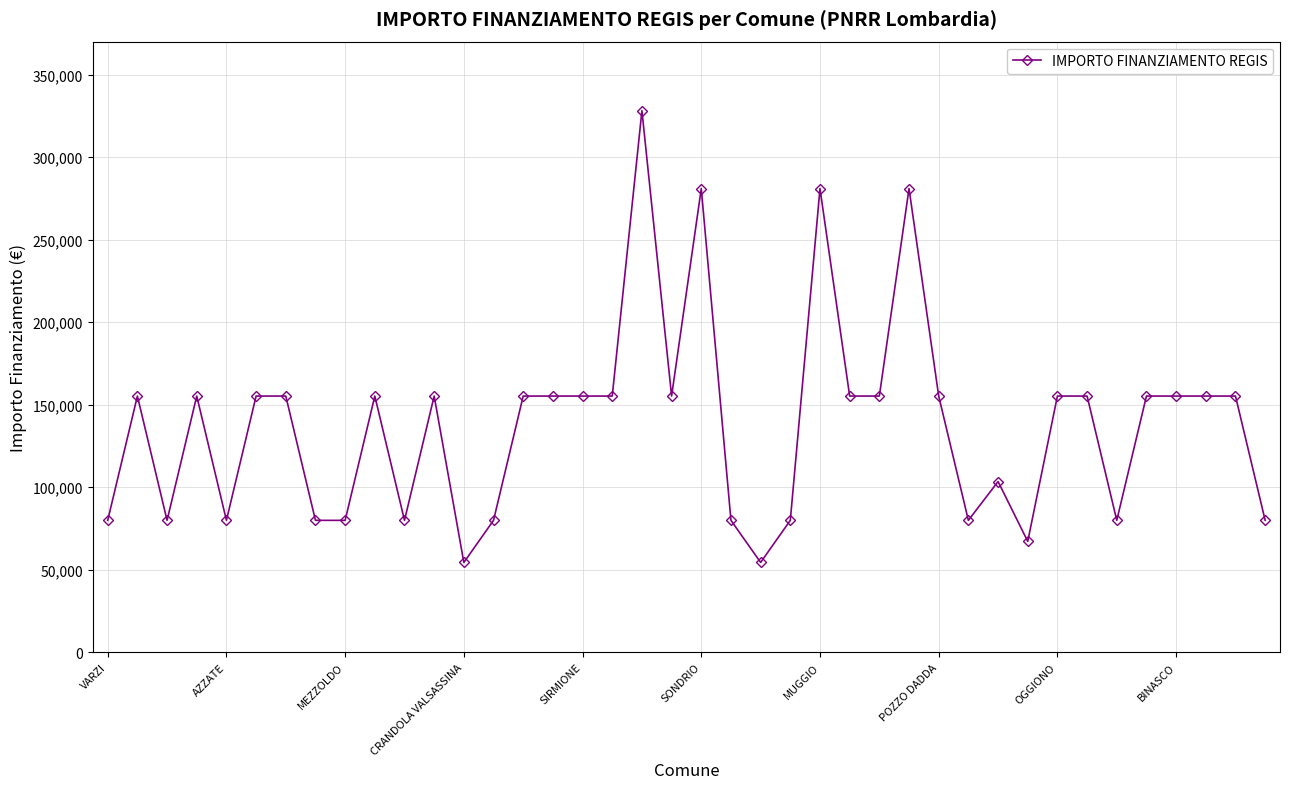

What is the maximum value shown in the chart?

328160